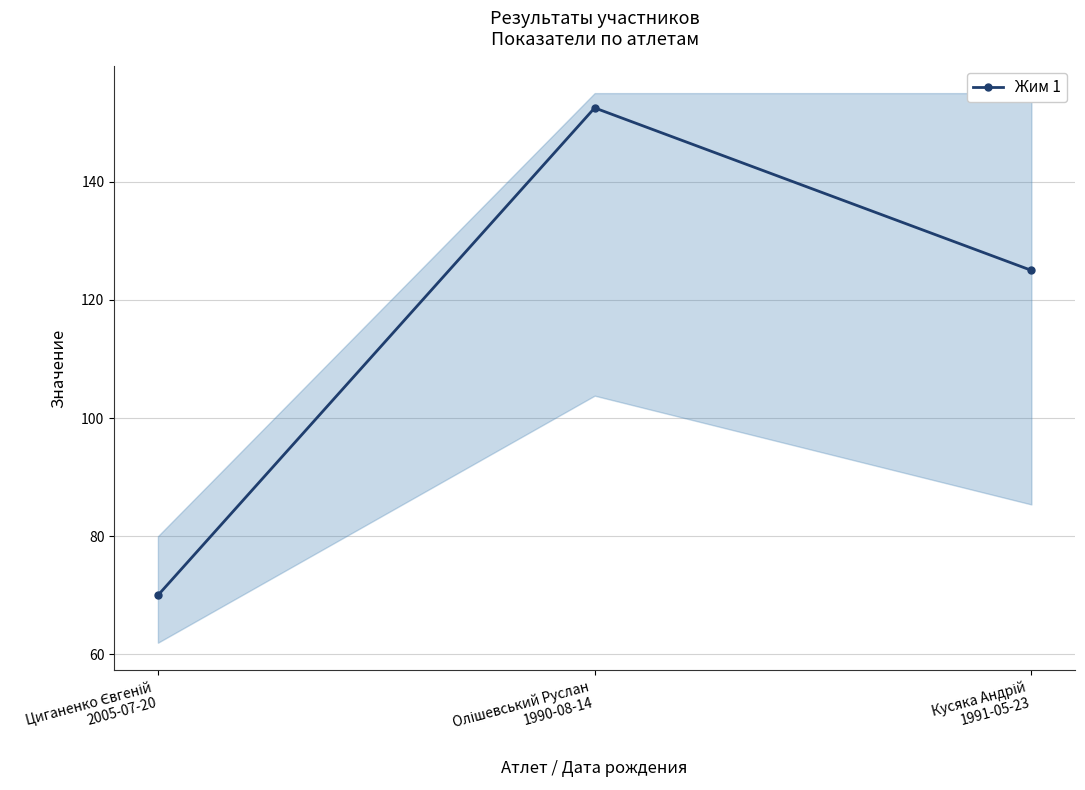

What is the label of the 2nd point from the right?

Олішевський Руслан
1990-08-14